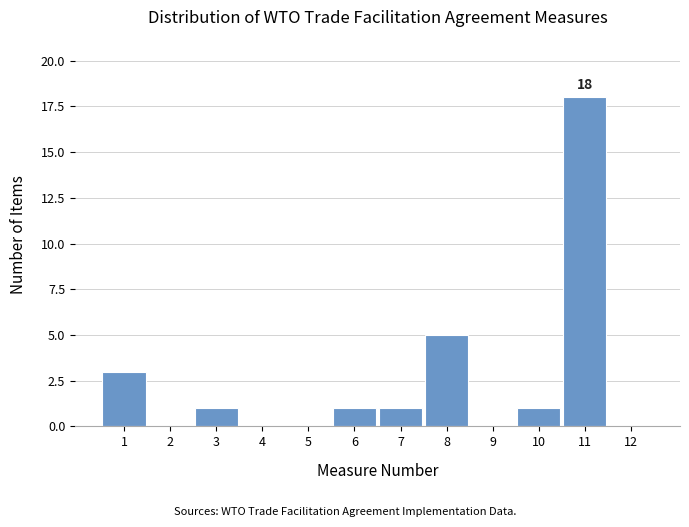

Over which range of the x-axis is the bar tallest?

10.5 to 11.5